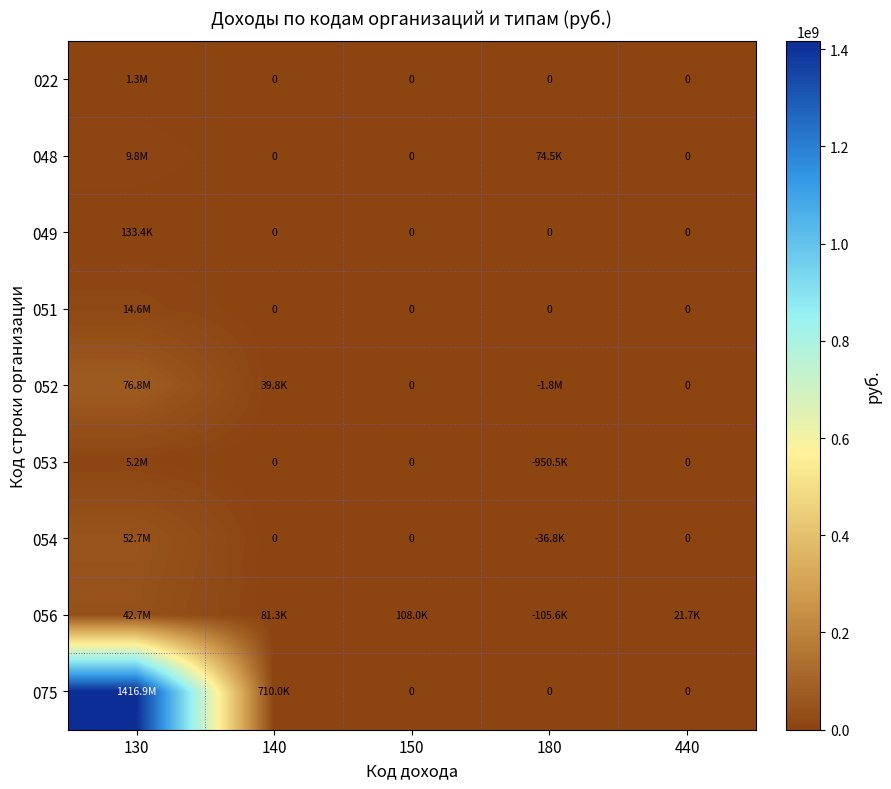

How many positive values does the 075 series have?

2